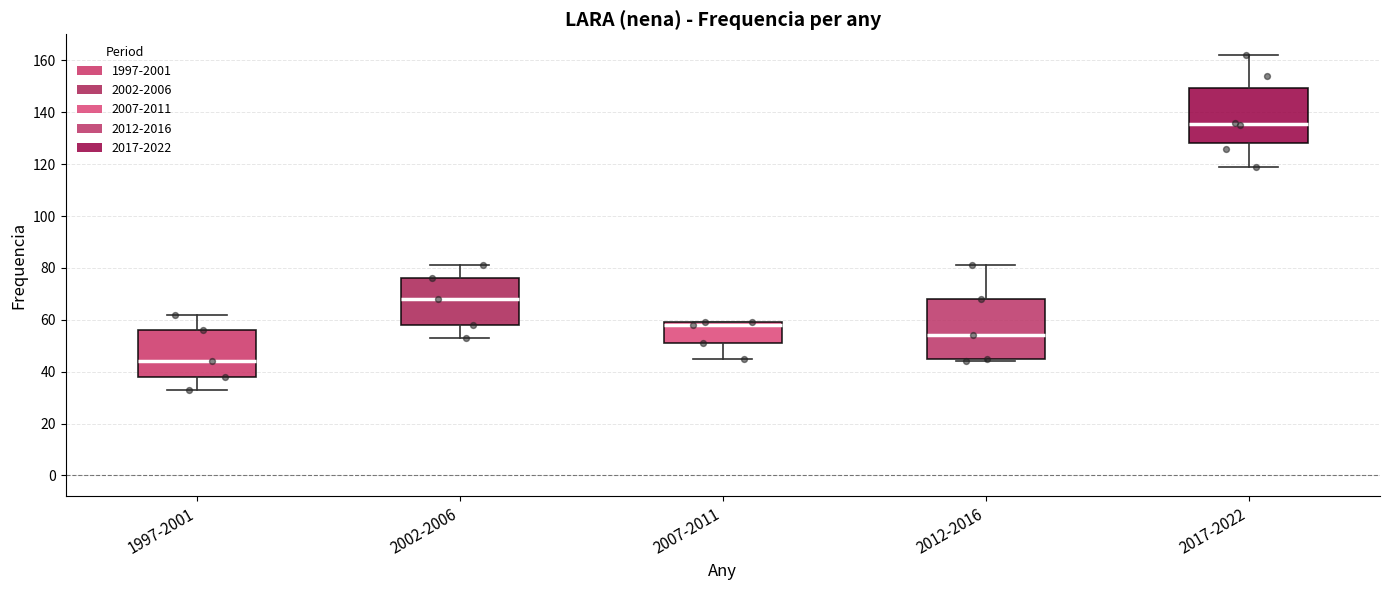

Reading left to right, read every box against the y-axis: the position of its median line, the range the box covers, and the ends of its whiskers. The values are not printed on the chart, so give them approximately, as read against the axis.

1997-2001: median 44, box 38 to 56, whiskers 34 to 62
2002-2006: median 68, box 58 to 76, whiskers 54 to 82
2007-2011: median 58, box 52 to 60, whiskers 46 to 60
2012-2016: median 54, box 46 to 68, whiskers 44 to 82
2017-2022: median 136, box 128 to 150, whiskers 120 to 162